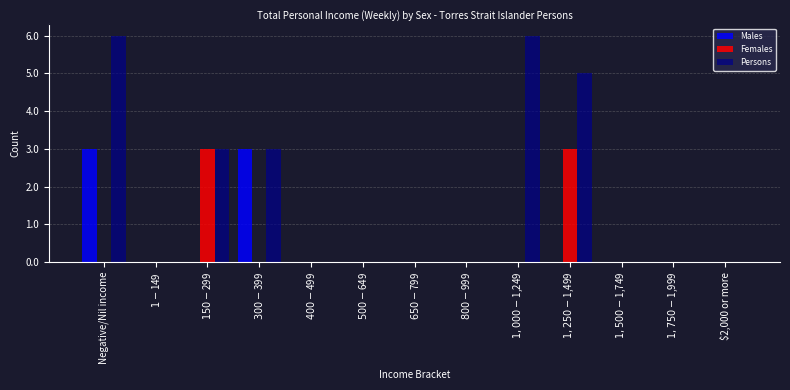

What is the highest value of the Females series?

3